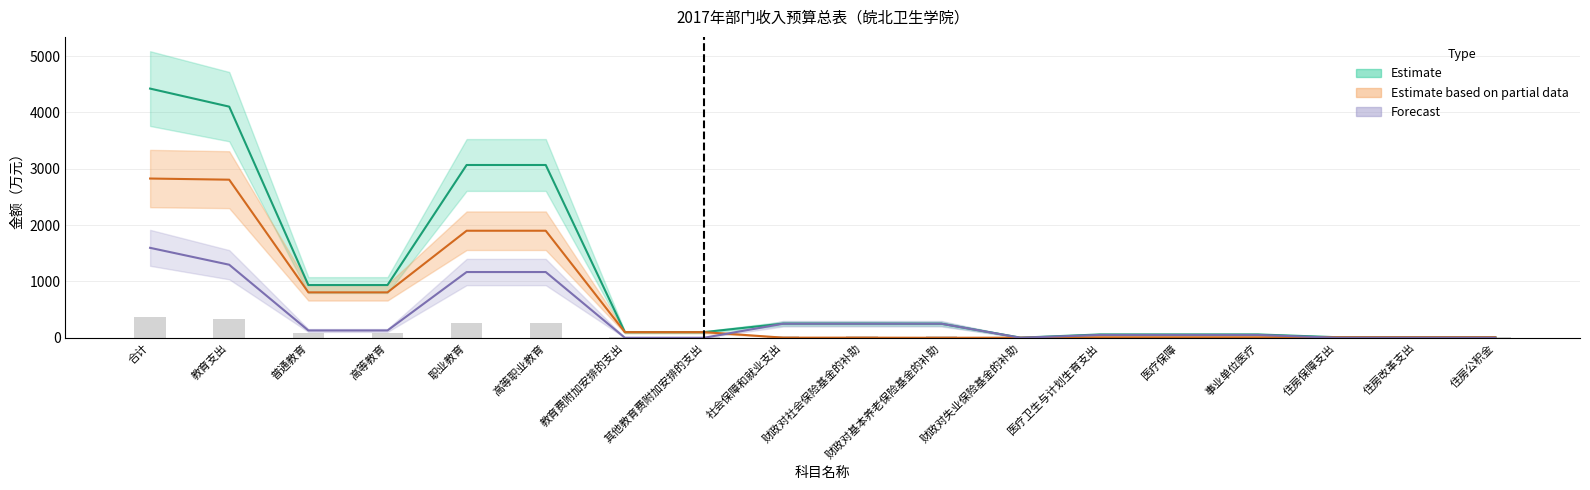

Reading left to right, what are all the values shown in this chart?

合计(Estimate): 合计=4422.3	教育支出=4102.0	普通教育=935.6	高等教育=935.6	职业教育=3066.4	高等职业教育=3066.4	教育费附加安排的支出=100.0	其他教育费附加安排的支出=100.0	社会保障和就业支出=251.2	财政对社会保险基金的补助=251.2	财政对基本养老保险基金的补助=249.1	财政对失业保险基金的补助=2.1	医疗卫生与计划生育支出=59.1	医疗保障=59.1	事业单位医疗=59.1	住房保障支出=10.0	住房改革支出=10.0	住房公积金=10.0
一般公共预算拨款(Estimate_partial): 合计=2826.1	教育支出=2805.6	普通教育=805.9	高等教育=805.9	职业教育=1899.7	高等职业教育=1899.7	教育费附加安排的支出=100.0	其他教育费附加安排的支出=100.0	社会保障和就业支出=2.1	财政对社会保险基金的补助=2.1	财政对基本养老保险基金的补助=0.0	财政对失业保险基金的补助=2.1	医疗卫生与计划生育支出=8.4	医疗保障=8.4	事业单位医疗=8.4	住房保障支出=10.0	住房改革支出=10.0	住房公积金=10.0
其他收入(Forecast): 合计=1596.2	教育支出=1296.4	普通教育=129.8	高等教育=129.8	职业教育=1166.7	高等职业教育=1166.7	教育费附加安排的支出=0.0	其他教育费附加安排的支出=0.0	社会保障和就业支出=249.1	财政对社会保险基金的补助=249.1	财政对基本养老保险基金的补助=249.1	财政对失业保险基金的补助=0.0	医疗卫生与计划生育支出=50.7	医疗保障=50.7	事业单位医疗=50.7	住房保障支出=0.0	住房改革支出=0.0	住房公积金=0.0